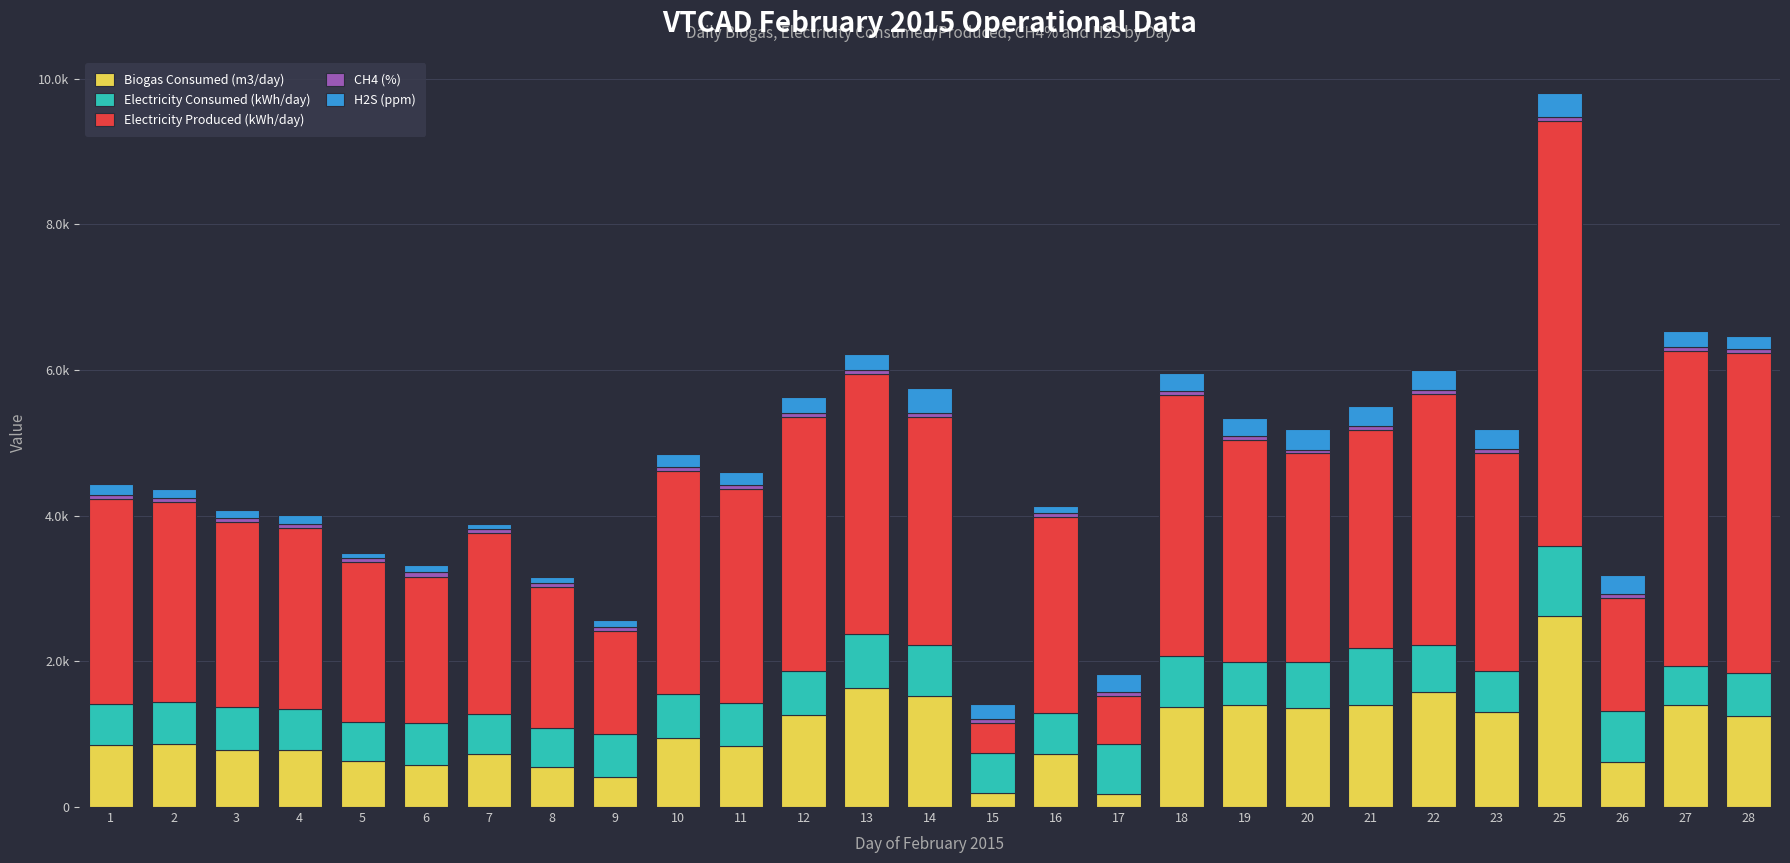

Does the chart contain any negative values?

No